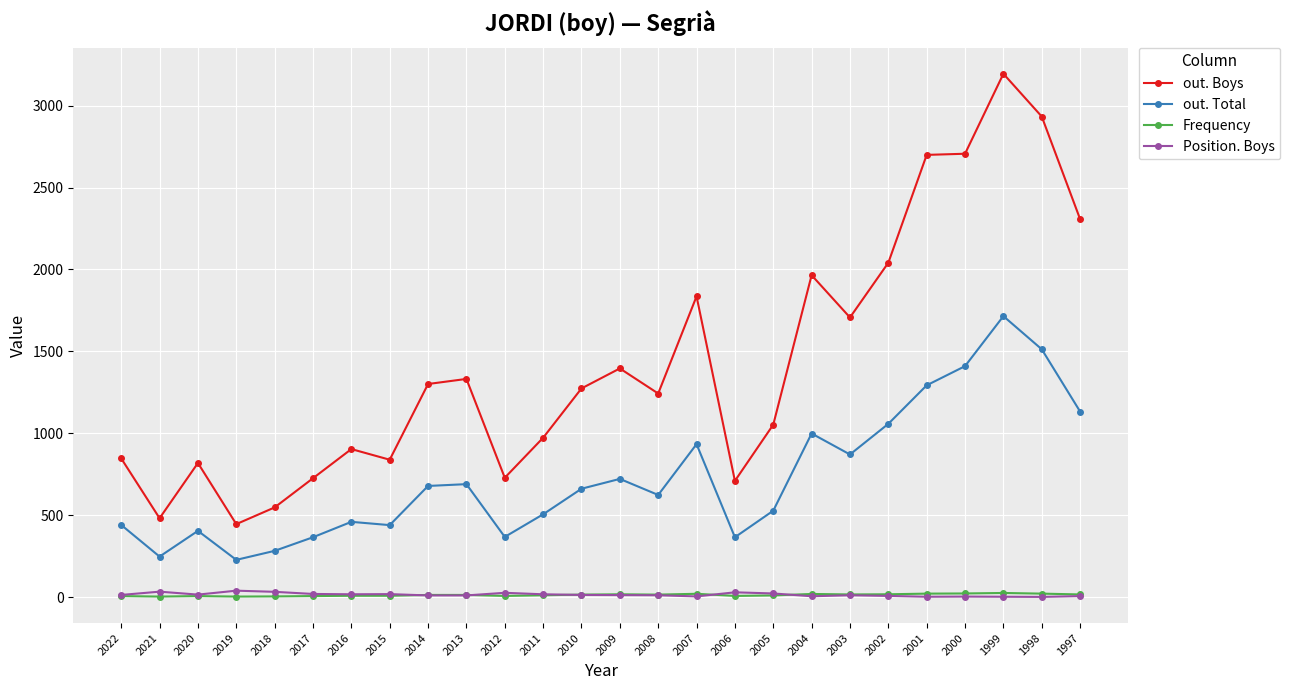

True or false: Position. Boys has a value of 3 at 2001.

True